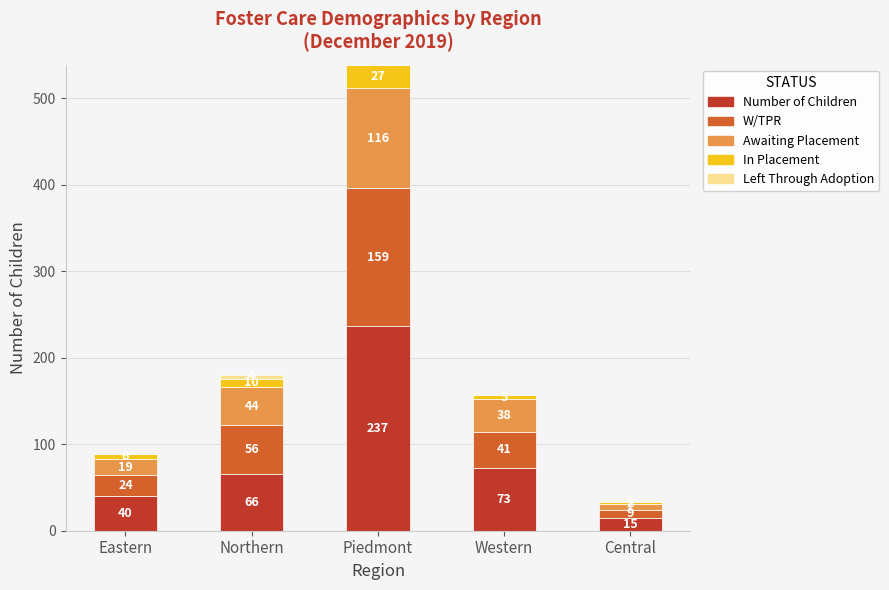

What is the sum of all Number of Children values?

431